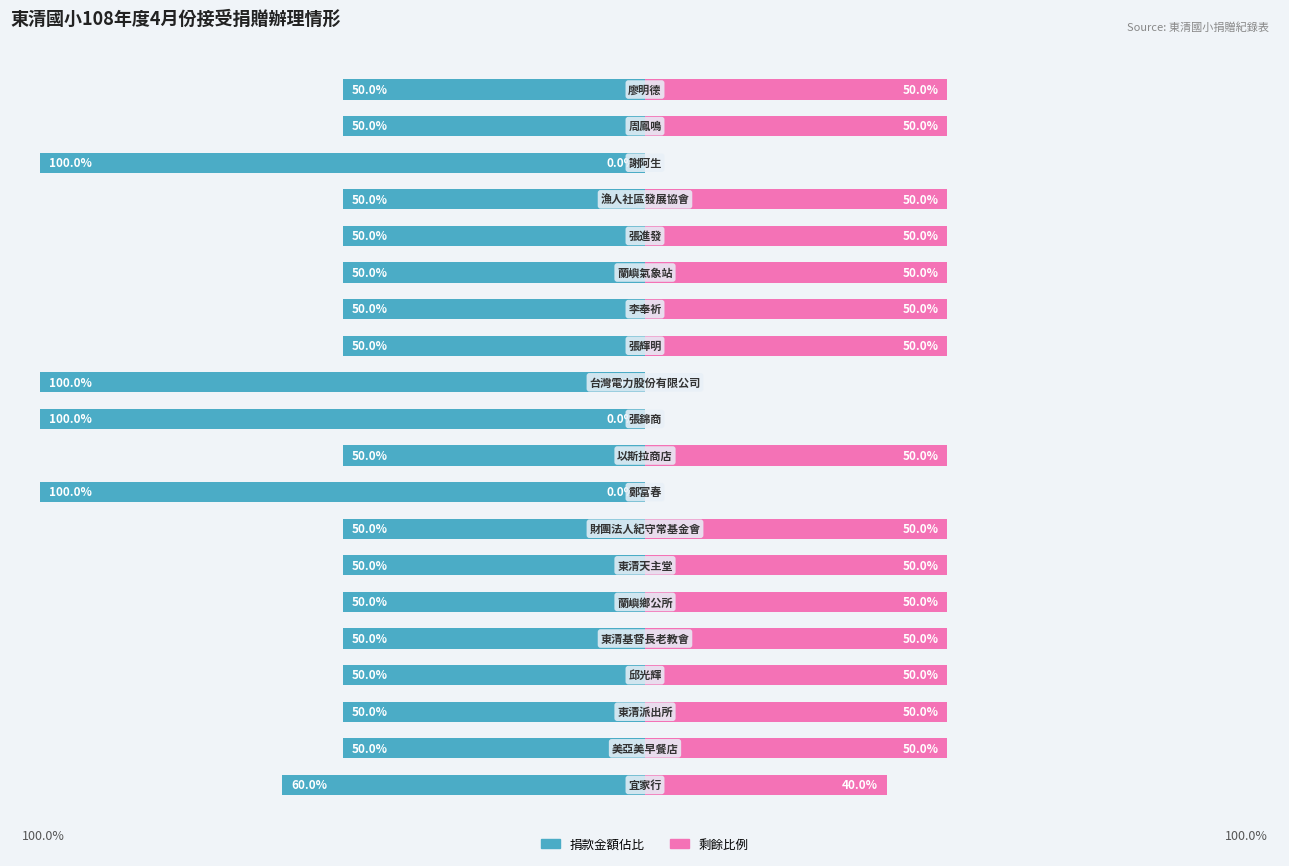

The 序號佔比 series shows 84 at 2. True or false?

False